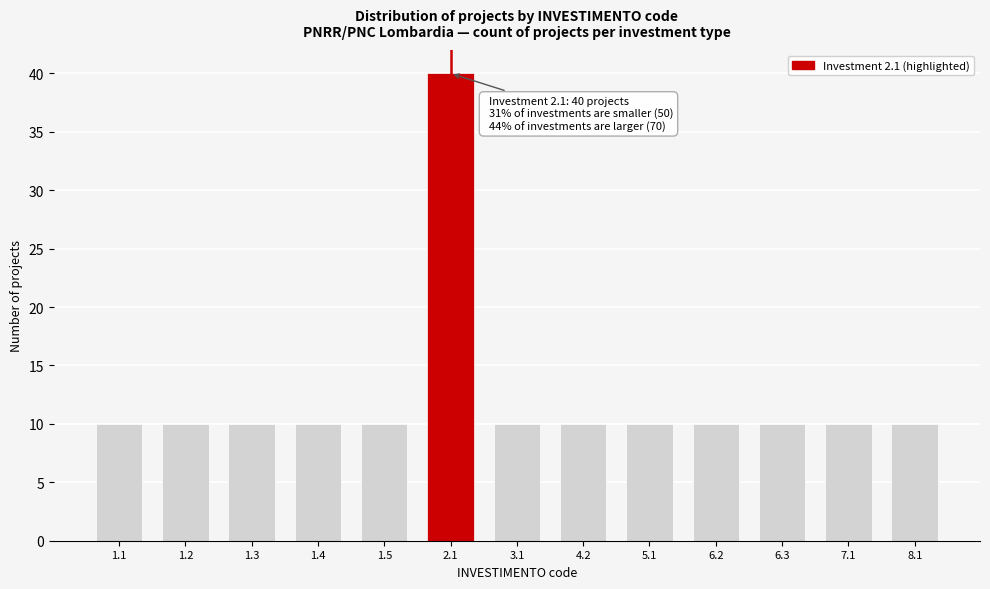

Reading right to left, transcribe all the data shown in this chart.

8.1=10	7.1=10	6.3=10	6.2=10	5.1=10	4.2=10	3.1=10	2.1=40	1.5=10	1.4=10	1.3=10	1.2=10	1.1=10